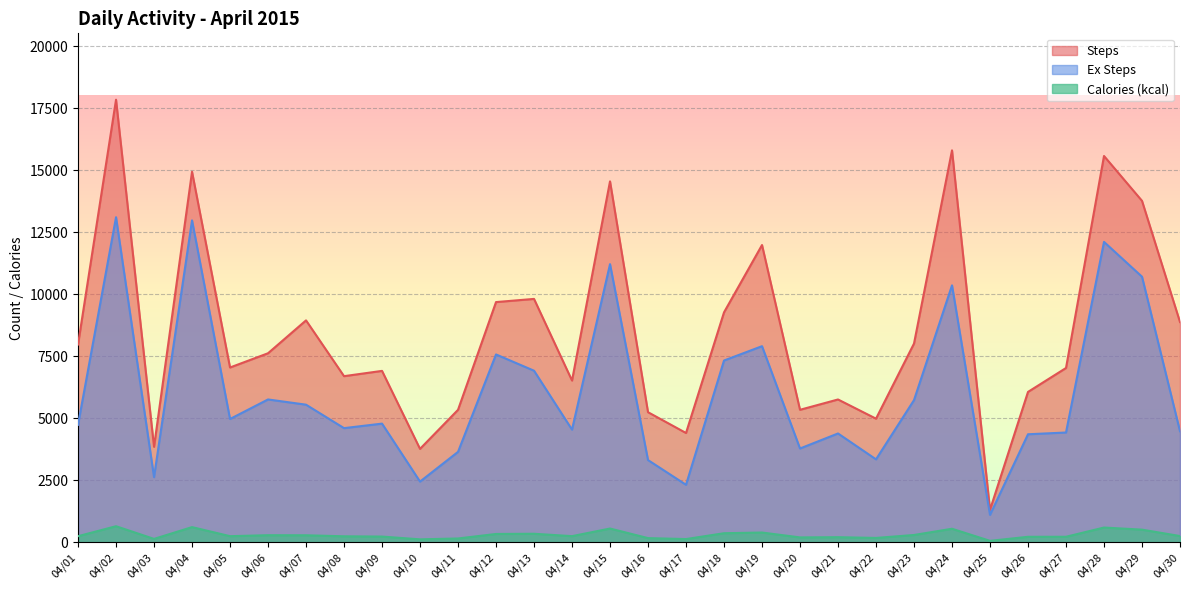

How many data points does each series have?

30